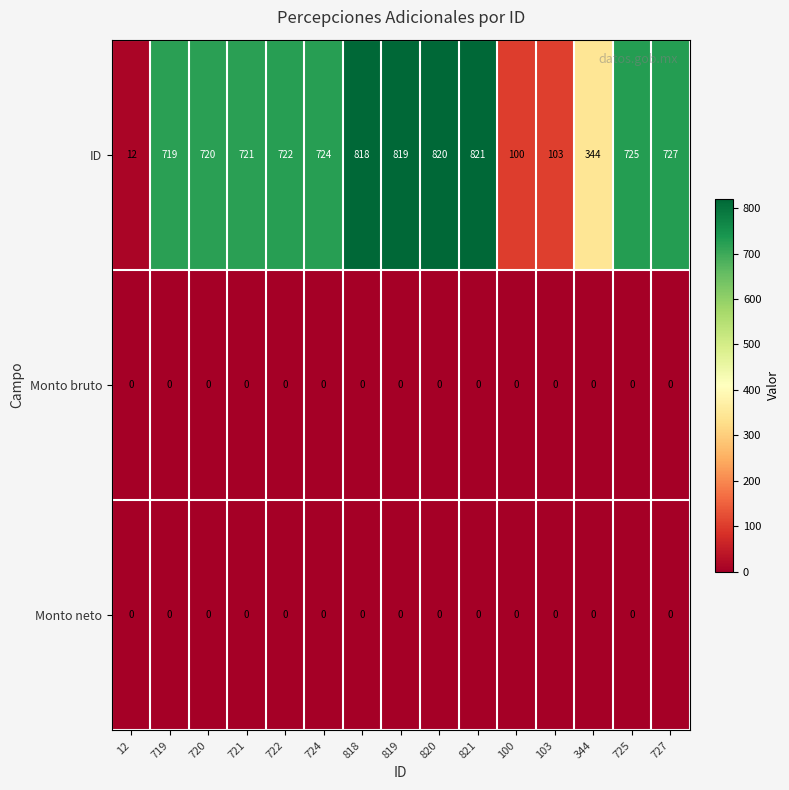

What is the spread (max minus min) of values at 818?

818